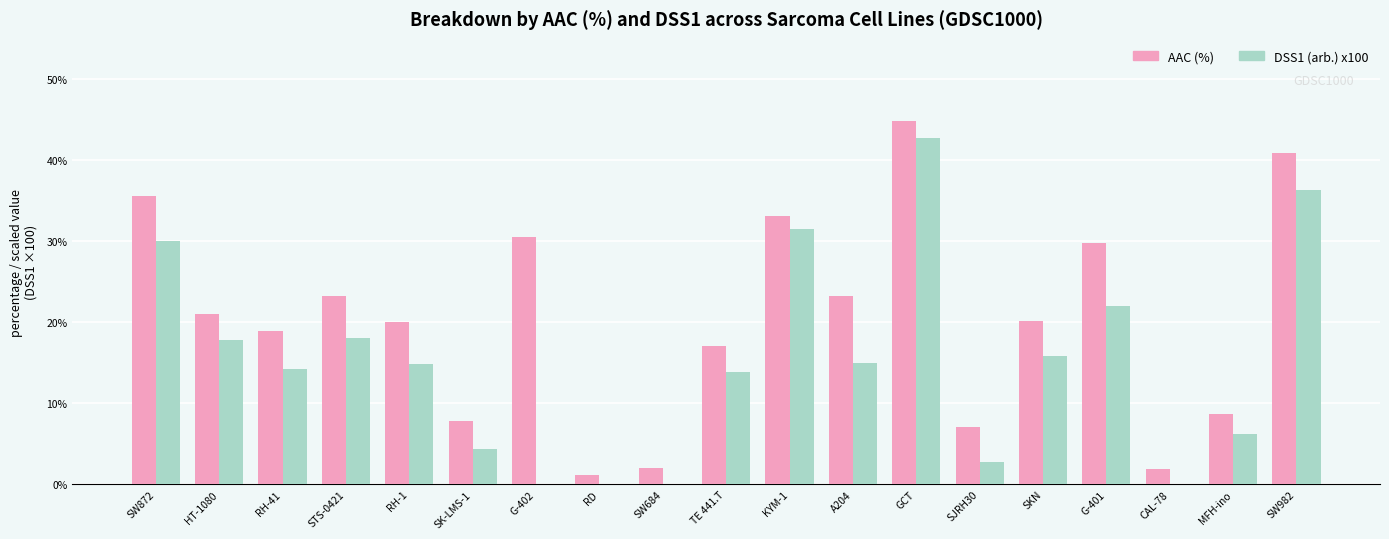

How many distinct data groups are displayed?

2